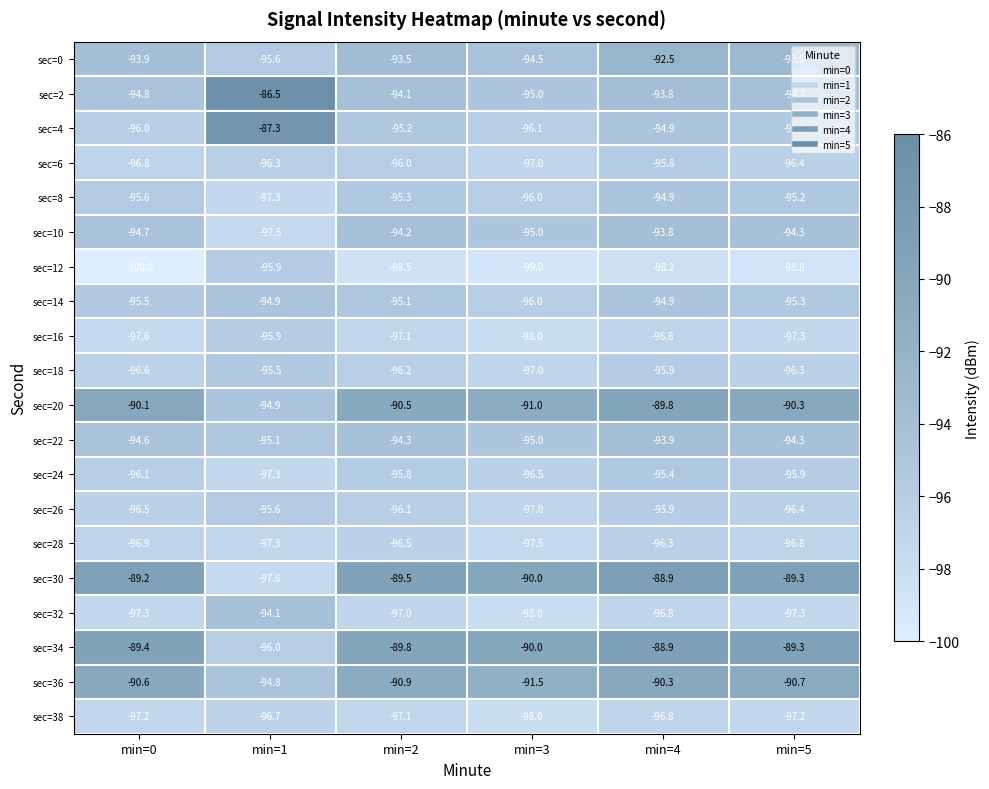

True or false: sec=38 has a value of -166.9 at min=2.

False